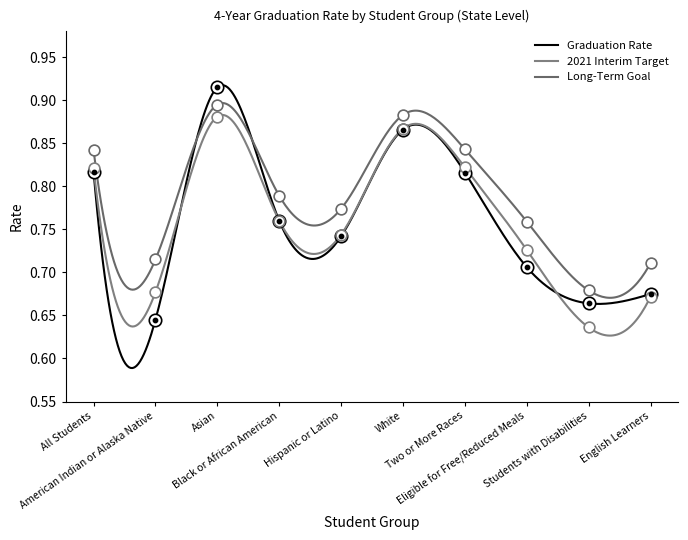

Is the value of Long-Term Goal at White greater than the value of Graduation Rate at Hispanic or Latino?

Yes